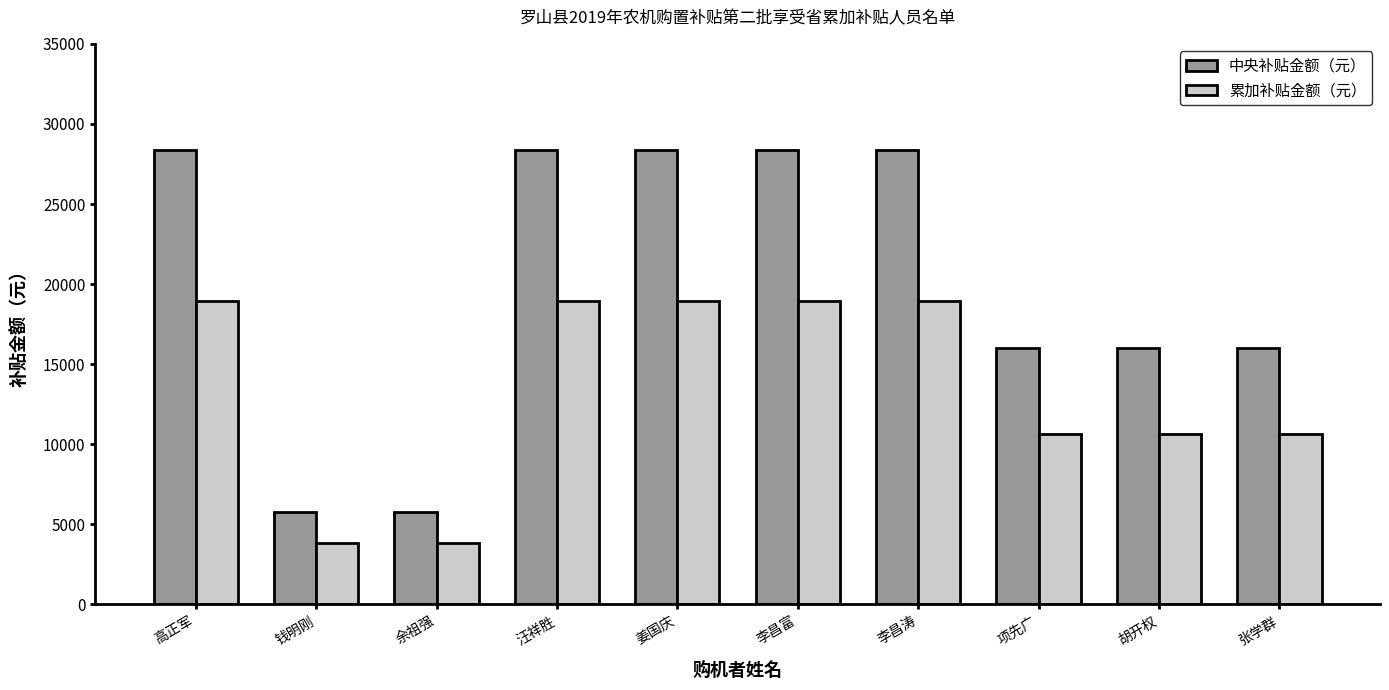

What is the difference between the highest and lowest values at 余祖强?

1940